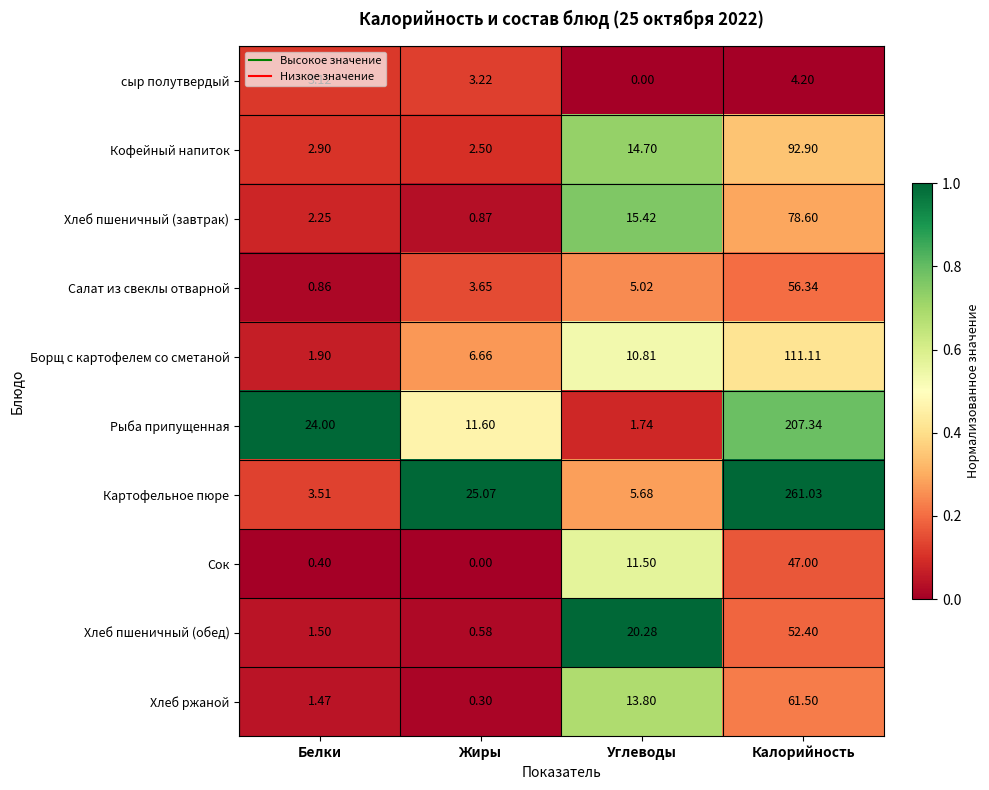

Which series has the largest total across all categories?

Картофельное пюре